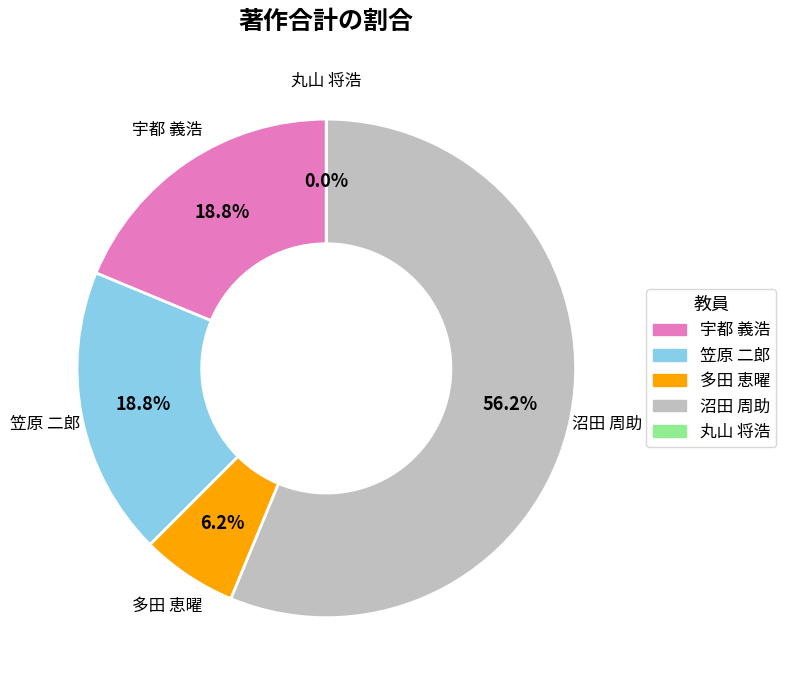

How much of the chart is everything except 笠原 二郎?

81.2%